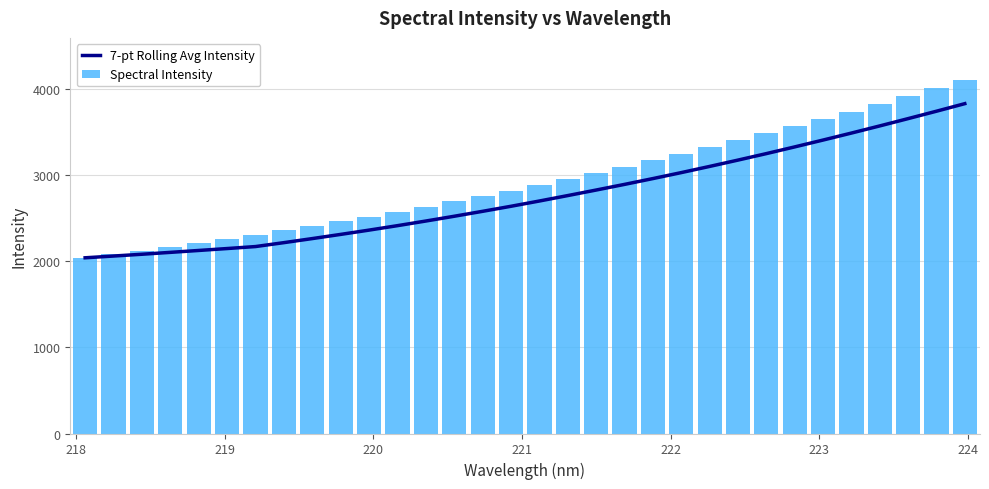

What is the average value of the Spectral Intensity series?

2929.6